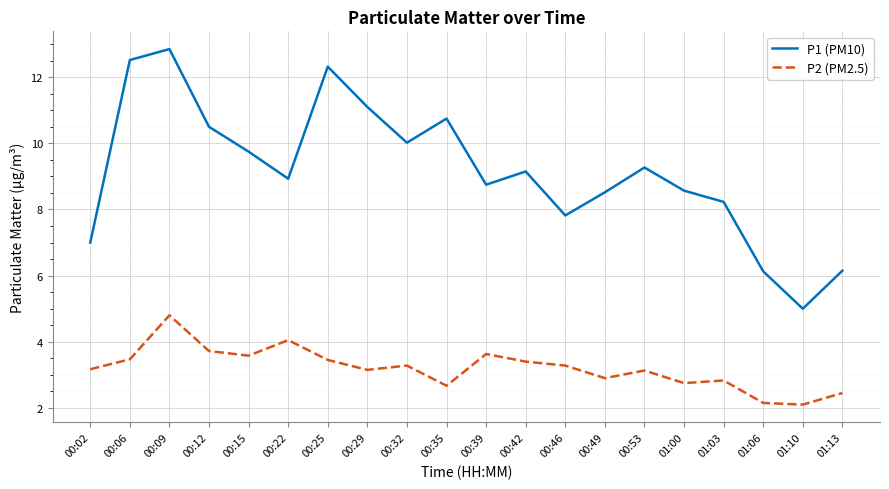

Where is the first local minimum for P2 (PM2.5)?

00:15